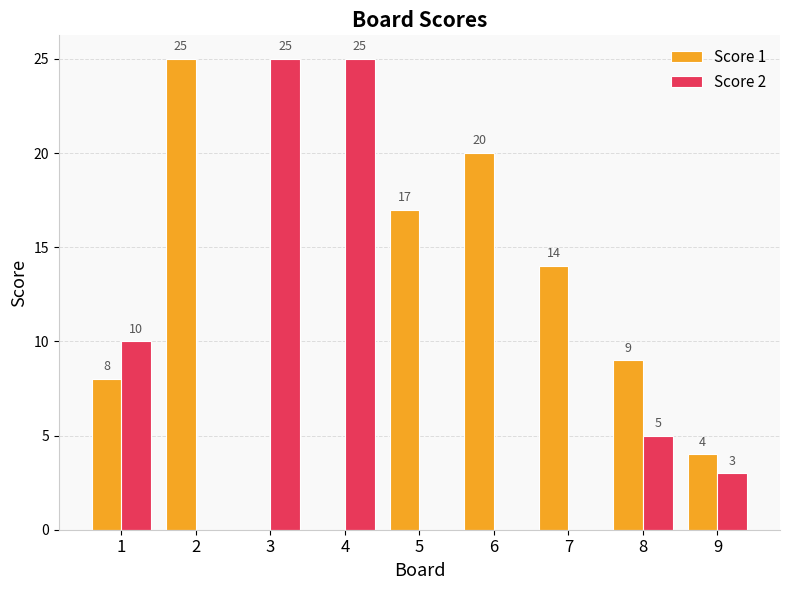

Reading left to right, what are all the values shown in this chart?

Score 1: 1=8	2=25	3=0	4=0	5=17	6=20	7=14	8=9	9=4
Score 2: 1=10	2=0	3=25	4=25	5=0	6=0	7=0	8=5	9=3